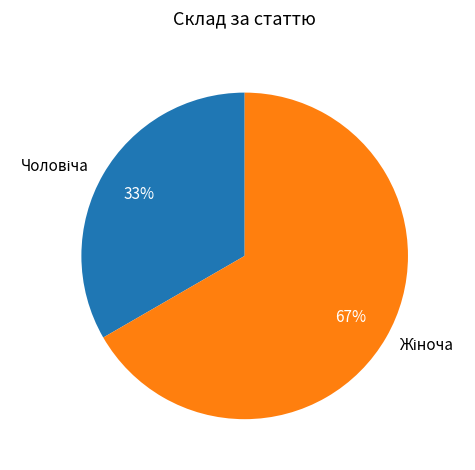

To the nearest percent, what is the average slice percentage?

50%